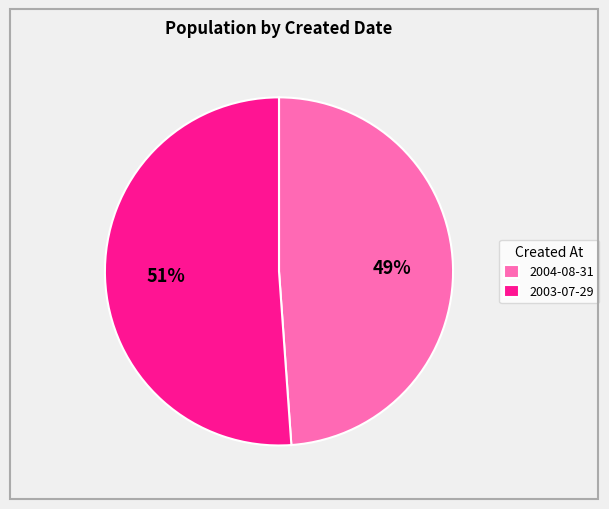

Count the number of slices in the pie.

2